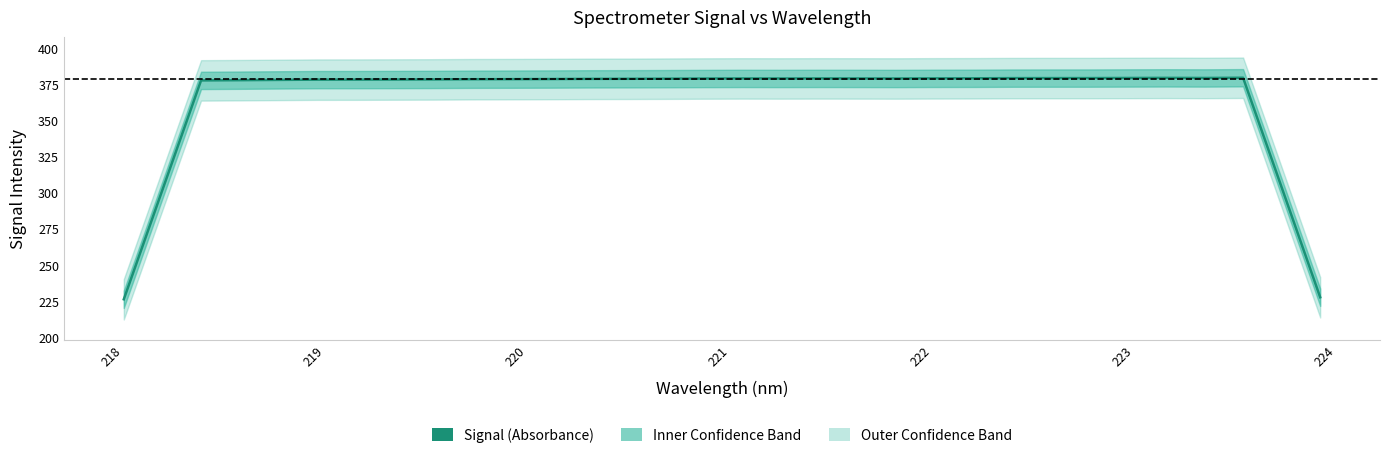

What is the difference between the maximum and second lowest values?

151.7